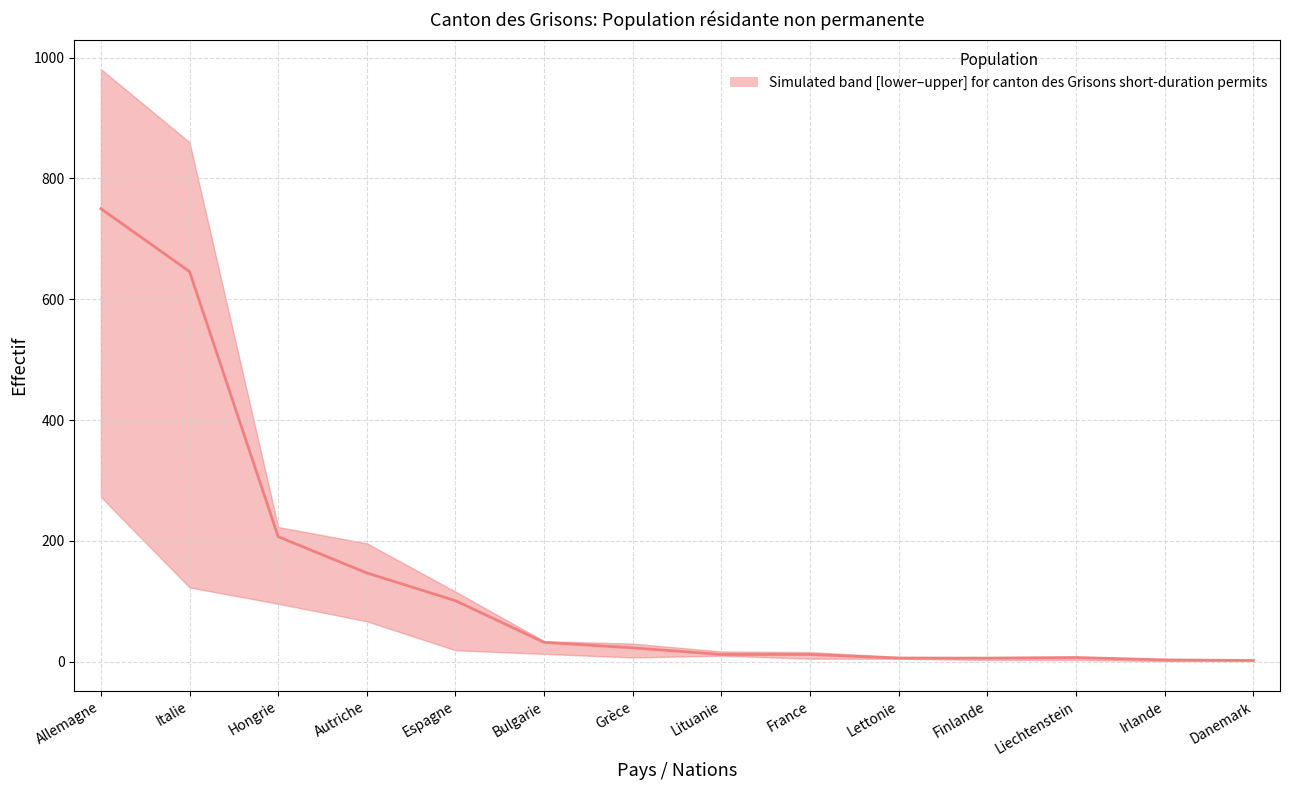

Does the chart have visible grid lines?

Yes